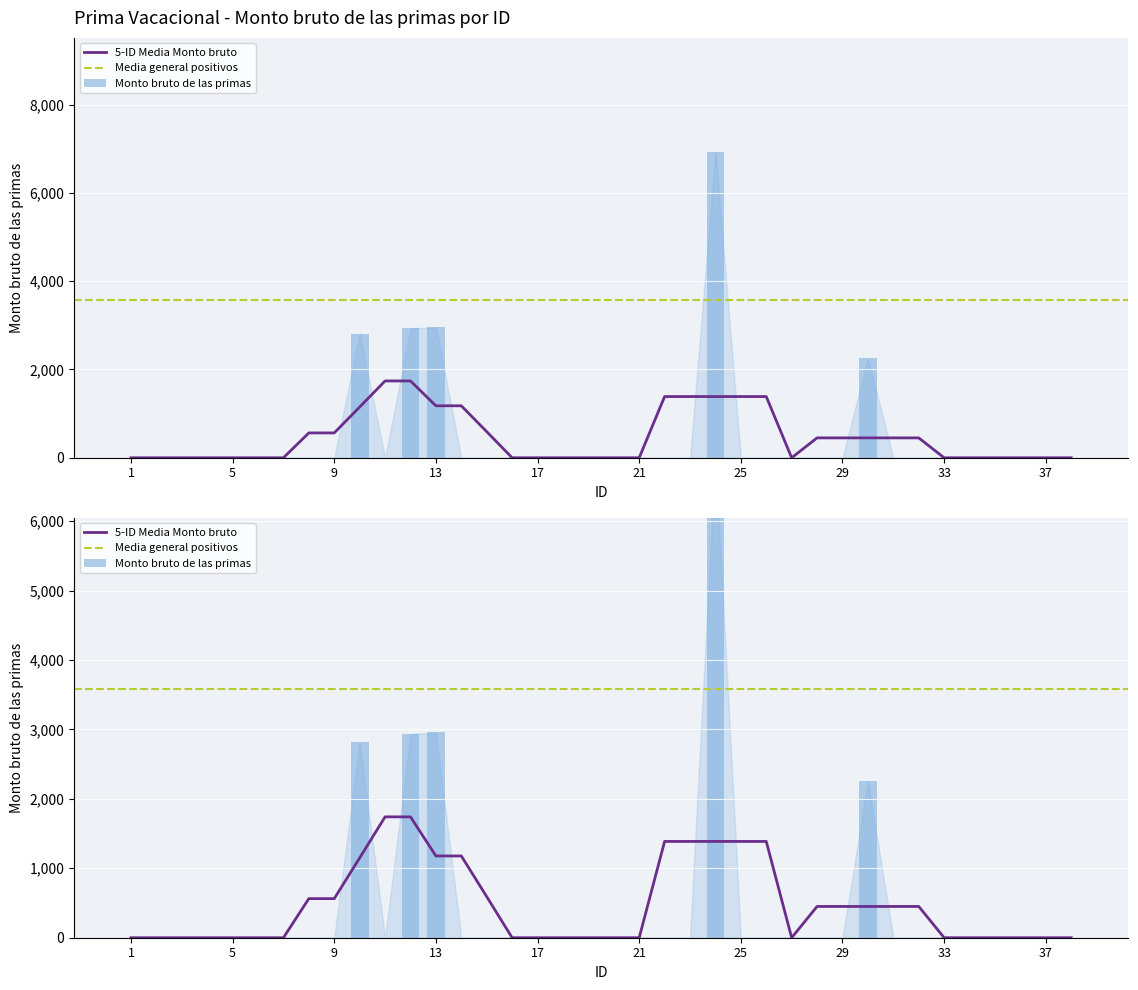

Reading left to right, list all the values displayed in this chart.

1=0.0	2=0.0	3=0.0	4=0.0	5=0.0	6=0.0	7=0.0	8=0.0	9=0.0	10=2815.3	11=0.0	12=2932.1	13=2956.1	14=0.0	15=0.0	16=0.0	17=0.0	18=0.0	19=0.0	20=0.0	21=0.0	22=0.0	23=0.0	24=6933.3	25=0.0	26=0.0	27=0.0	28=0.0	29=0.0	30=2252.2	31=0.0	32=0.0	33=0.0	34=0.0	35=0.0	36=0.0	37=0.0	38=0.0